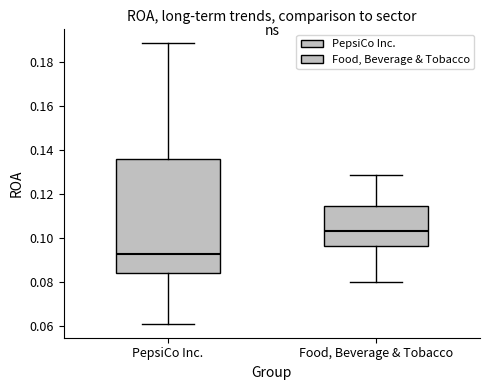

Comparing the boxes themselves (not the whiskers), which one is the tallest?

PepsiCo Inc.